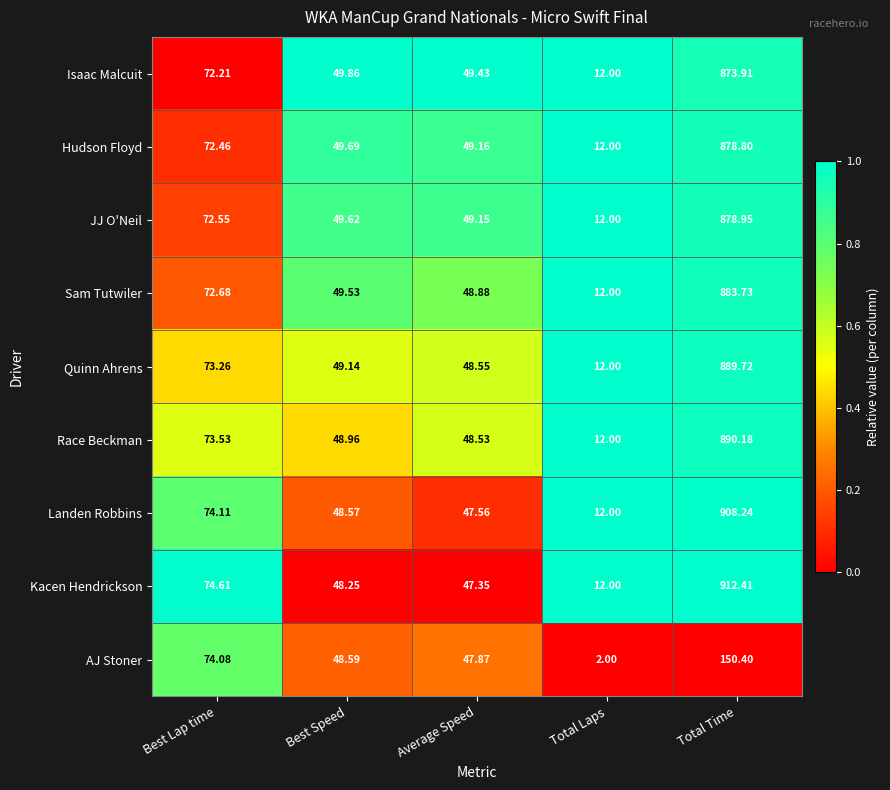

Which series has the largest total across all categories?

Kacen Hendrickson